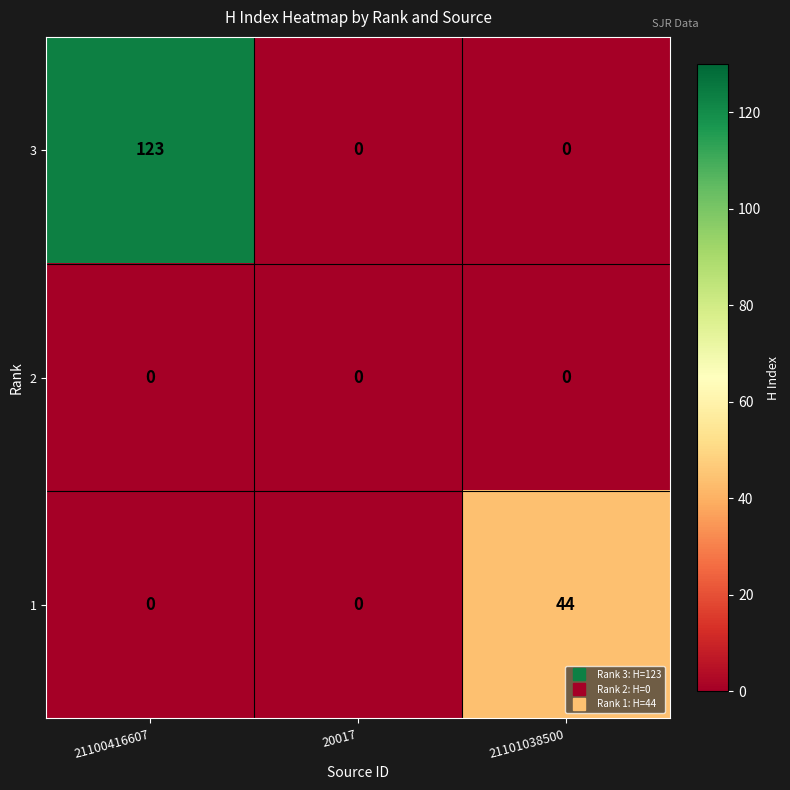

At how many categories does at least one series exceed 4?

2